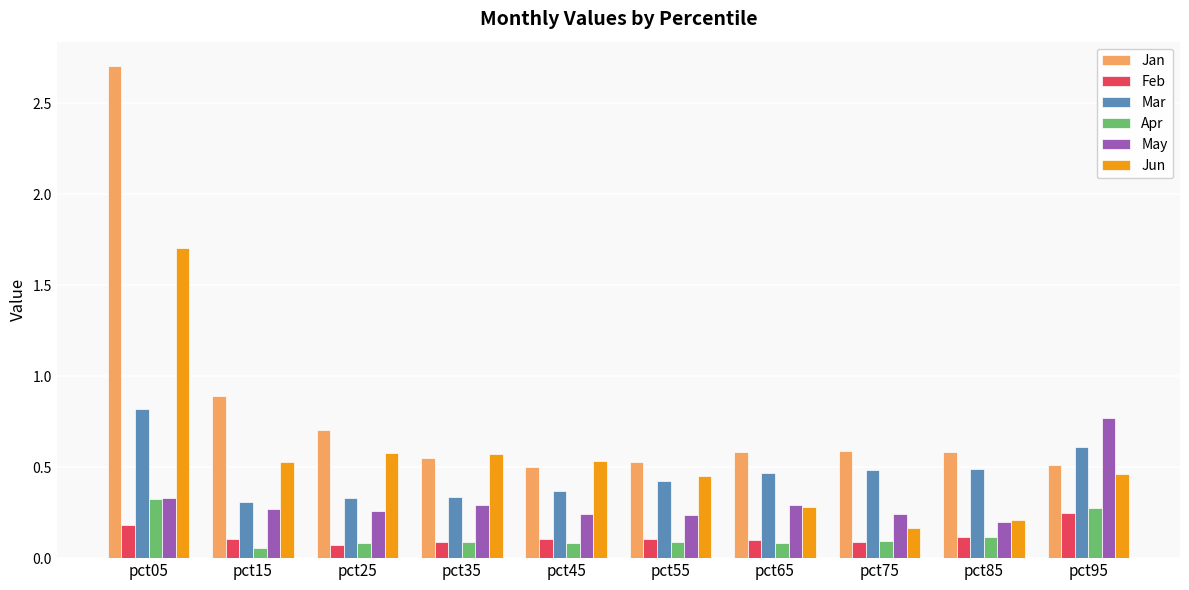

Which series has the widest spread of values?

Jan